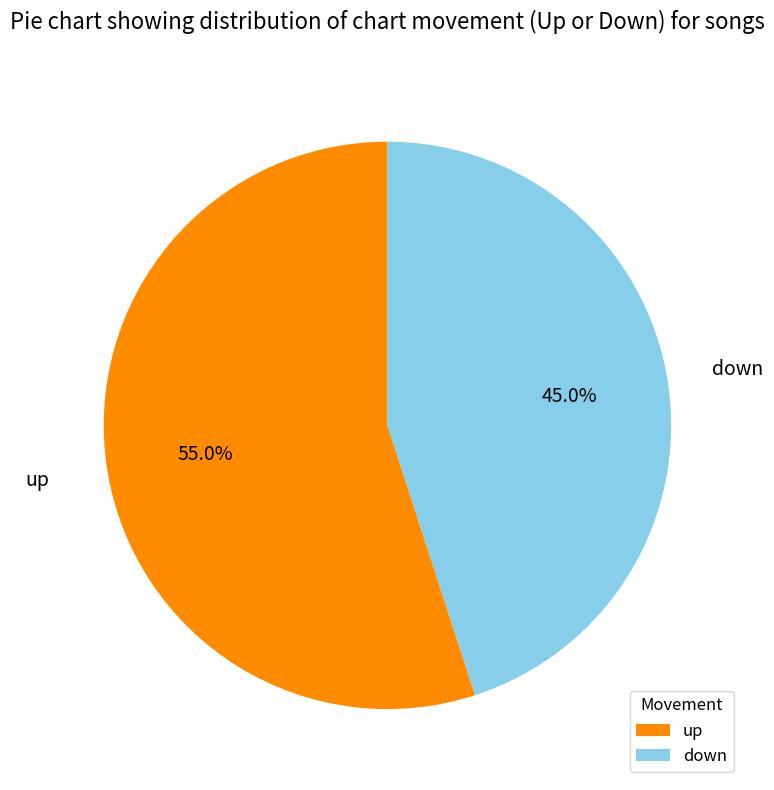

Does any single category account for the majority?

Yes